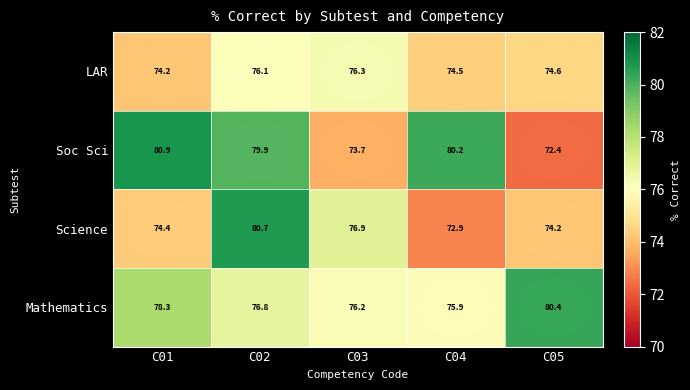

Between C02 and C03, which series saw the biggest shift?

Soc Sci